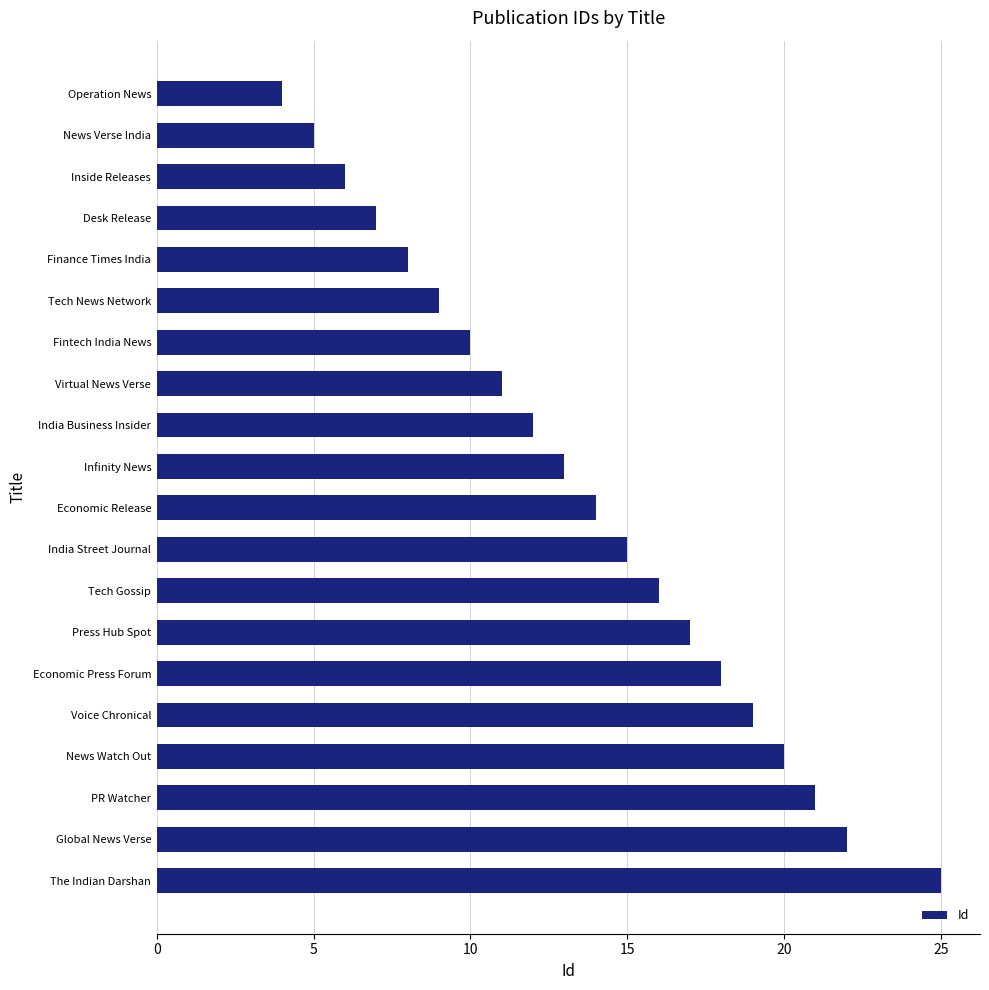

Rank the categories by value from highest to lowest.

The Indian Darshan, Global News Verse, PR Watcher, News Watch Out, Voice Chronical, Economic Press Forum, Press Hub Spot, Tech Gossip, India Street Journal, Economic Release, Infinity News, India Business Insider, Virtual News Verse, Fintech India News, Tech News Network, Finance Times India, Desk Release, Inside Releases, News Verse India, Operation News